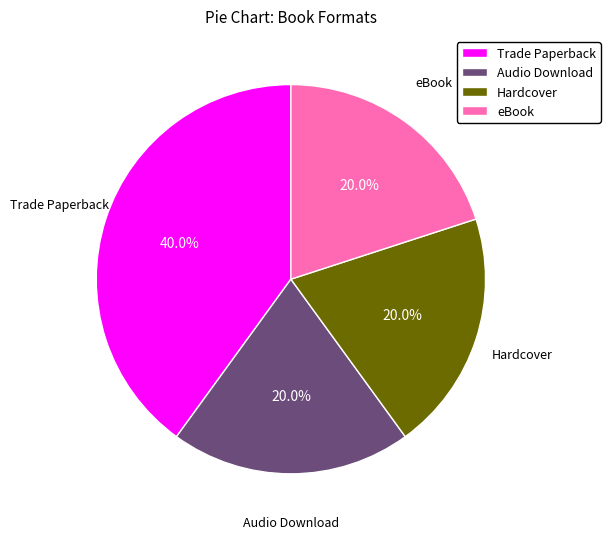

How many segments does this pie chart have?

4